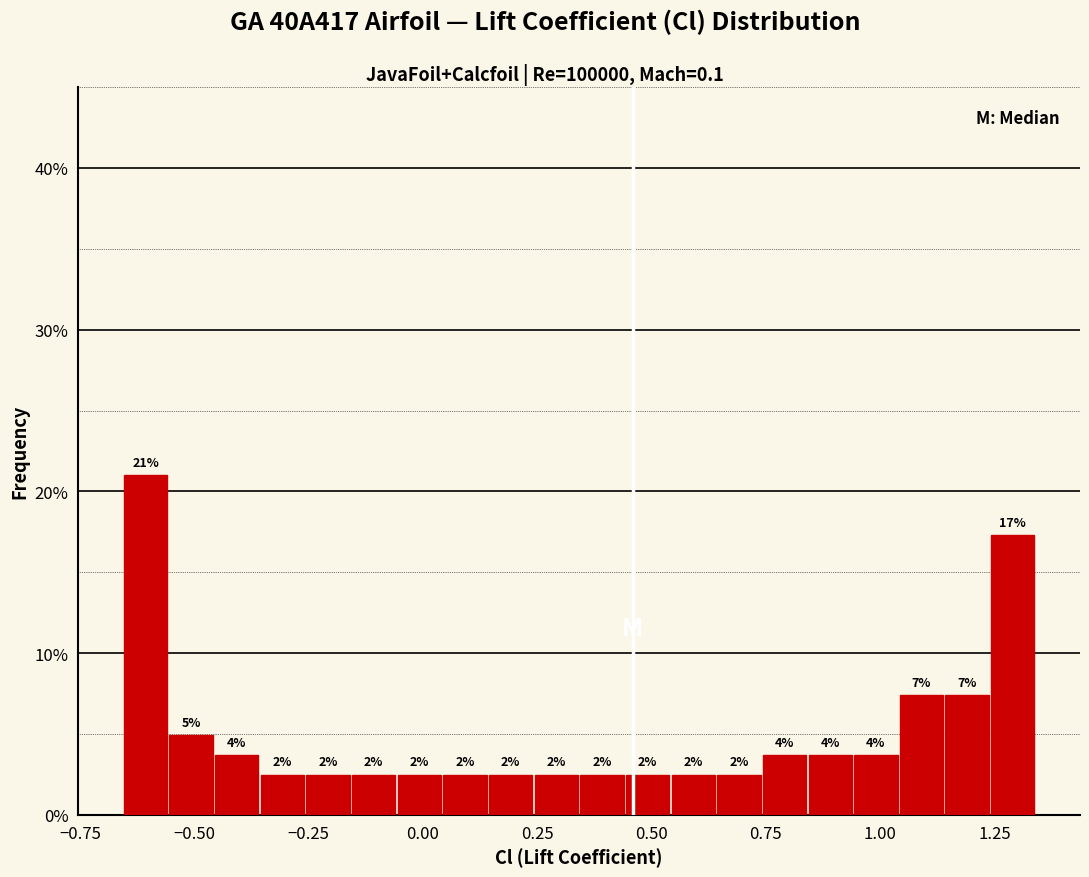

Read against the x-axis, roughly where is the centre of the tallest bar?

-0.60